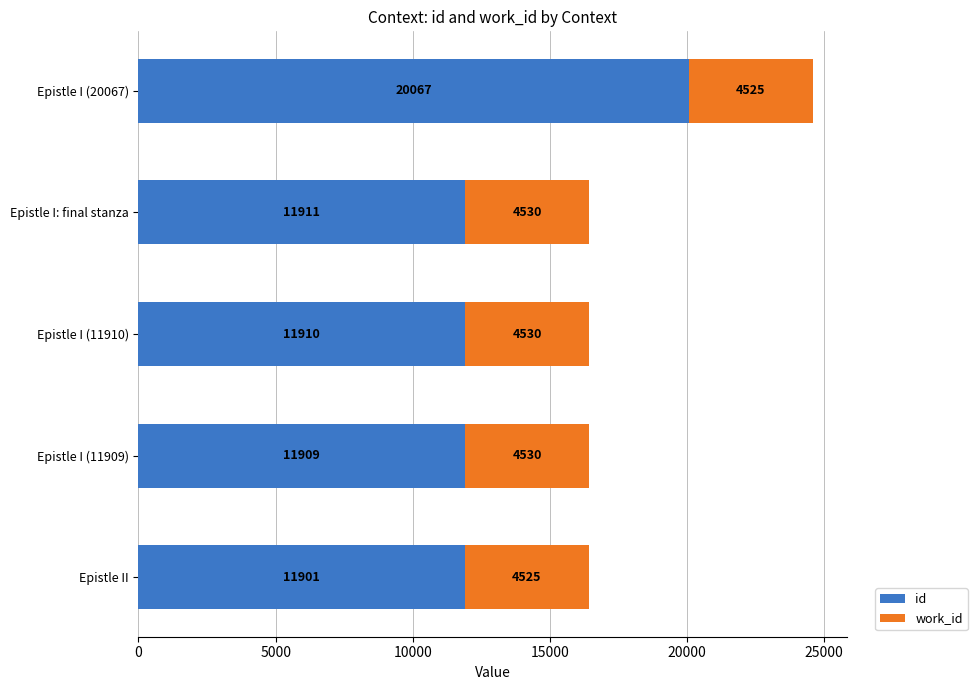

What is the difference between the second highest and minimum values in the id series?

10